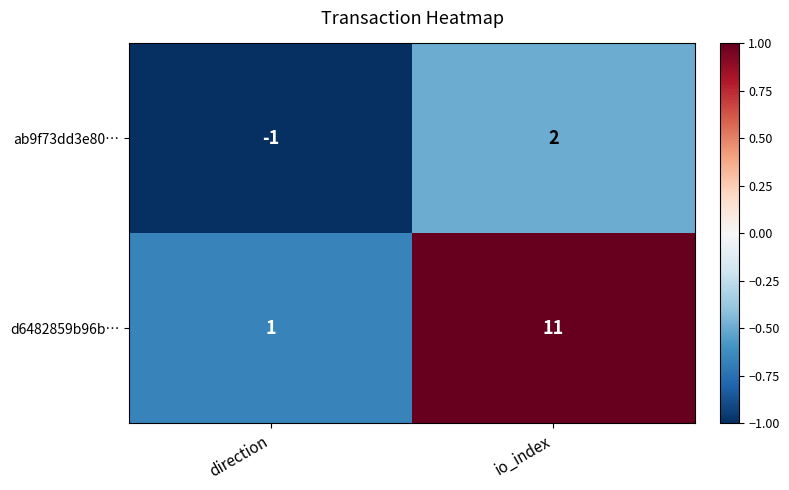

Is it true that d6482859b96b… equals 16 at io_index?

False